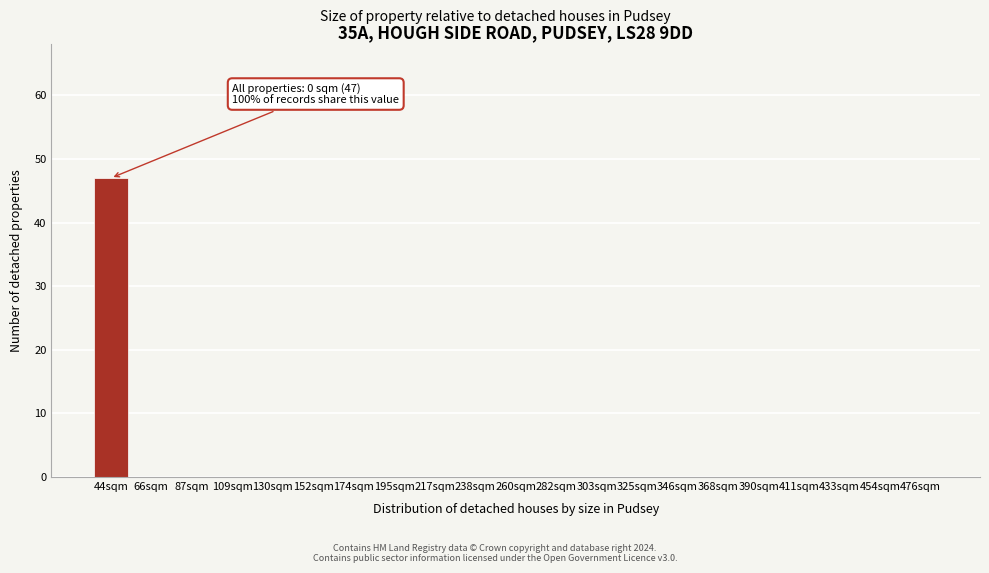

Reading left to right, list all the values displayed in this chart.

44sqm=47	66sqm=0	87sqm=0	109sqm=0	130sqm=0	152sqm=0	174sqm=0	195sqm=0	217sqm=0	238sqm=0	260sqm=0	282sqm=0	303sqm=0	325sqm=0	346sqm=0	368sqm=0	390sqm=0	411sqm=0	433sqm=0	454sqm=0	476sqm=0